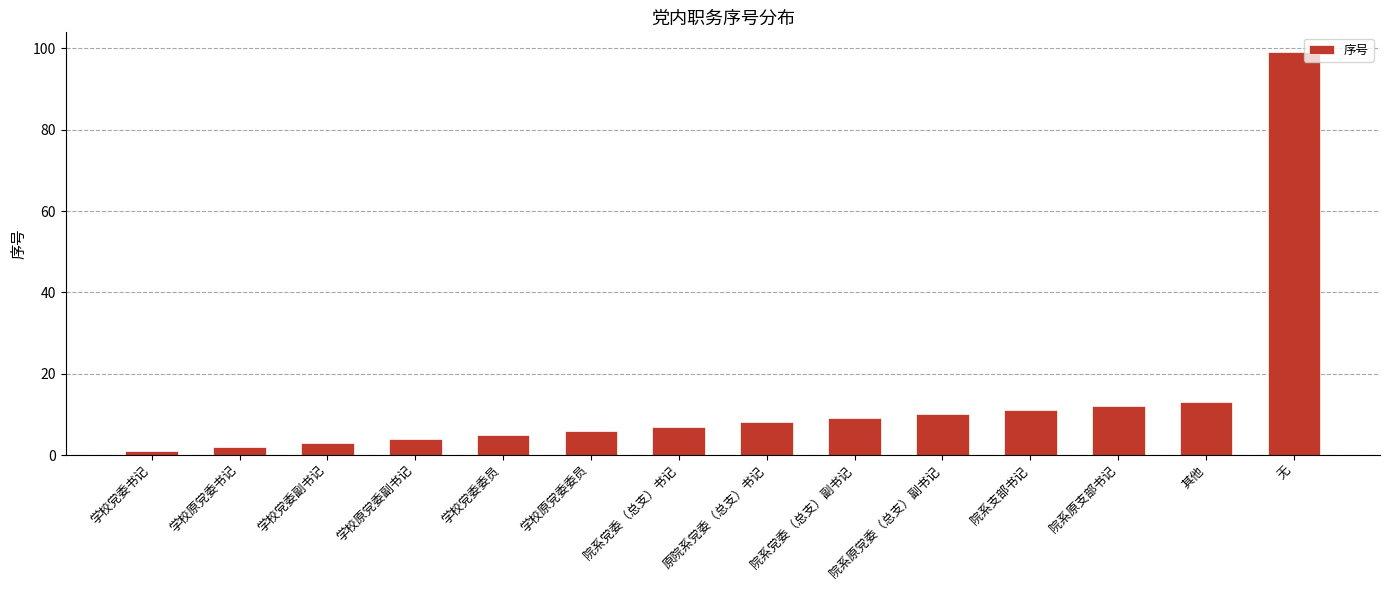

What is the difference between the maximum and second lowest values?

97